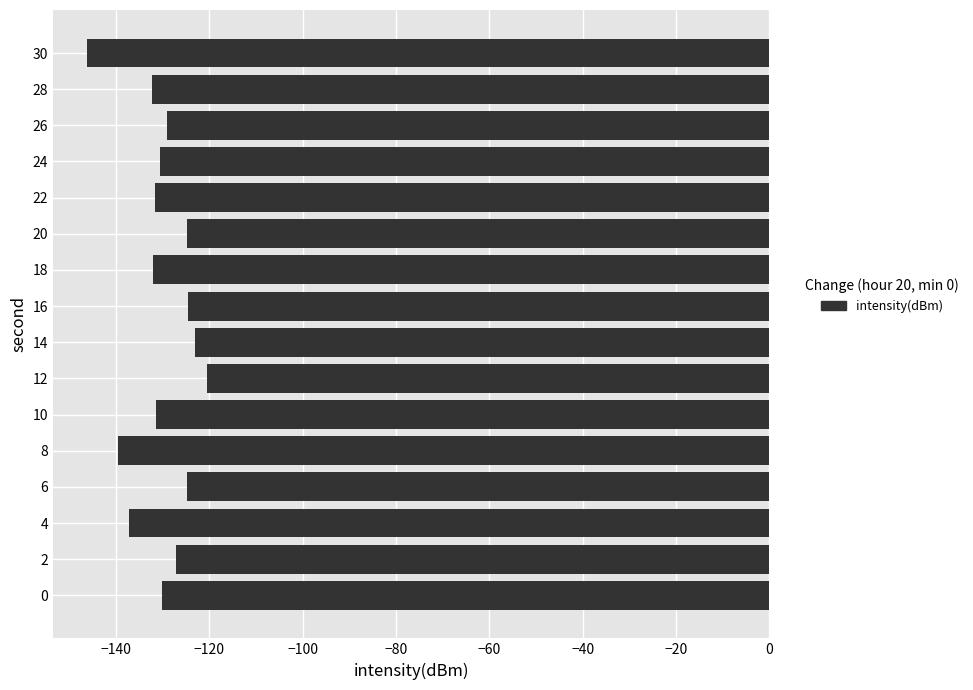

What is the approximate value at 28?

-132.2